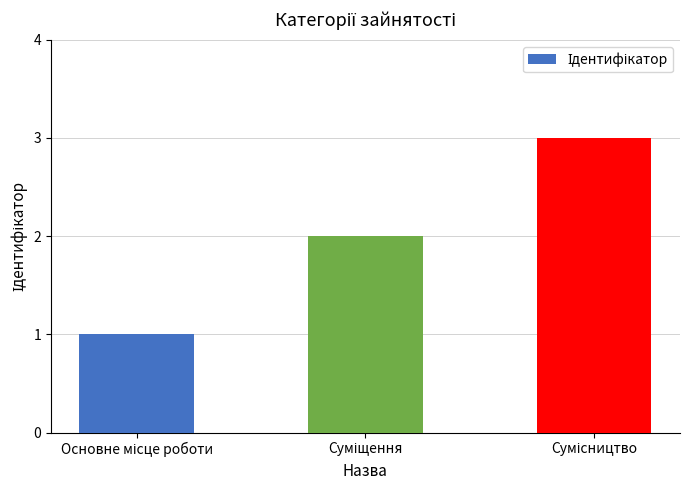

Does the chart contain stacked bars?

No